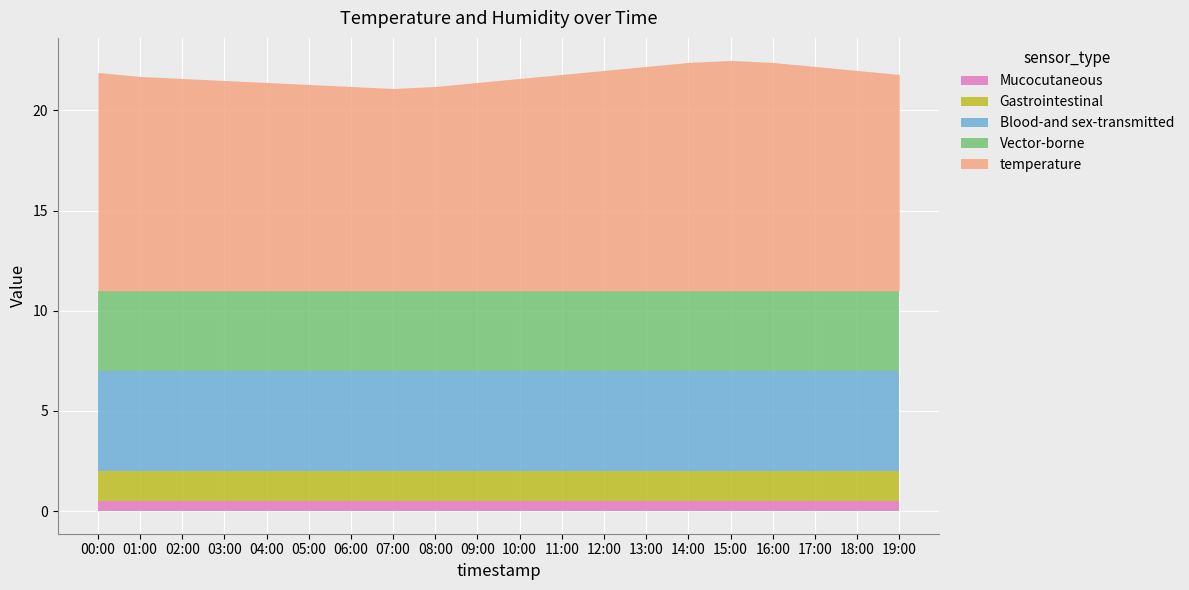

At which category is the sum across all series the highest?

15:00